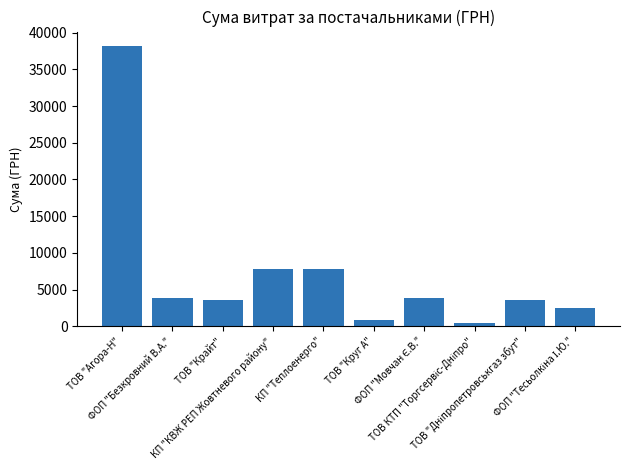

What is the difference between the maximum and second lowest values?

37417.0